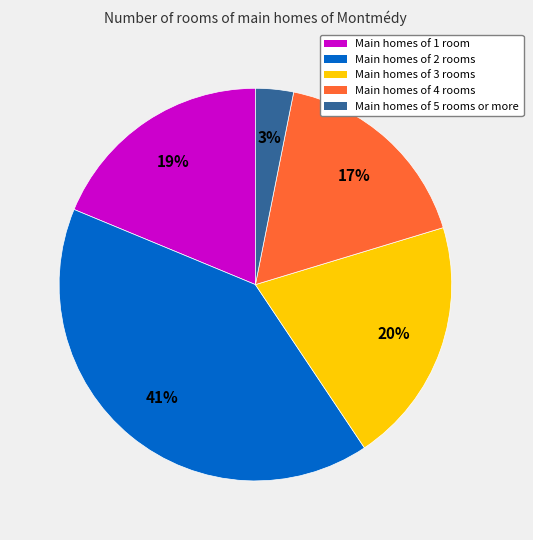

Is there any slice that represents more than half of the pie?

No